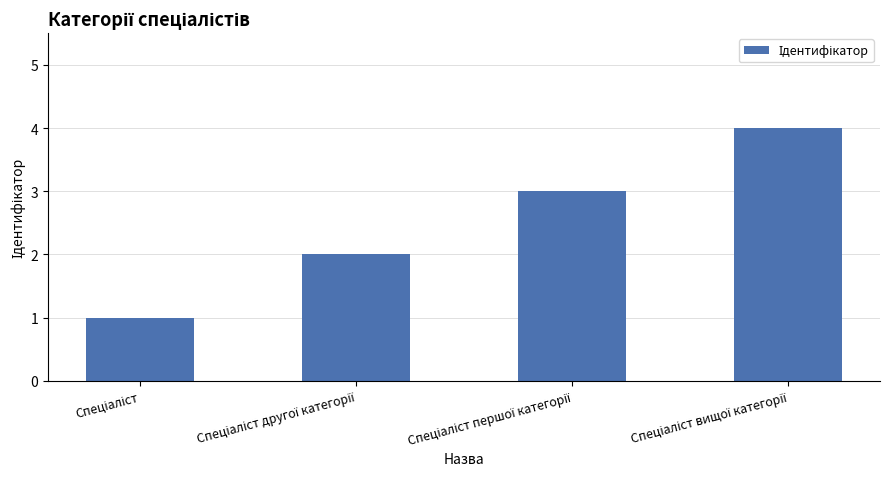

What is the difference between the maximum and minimum values?

3